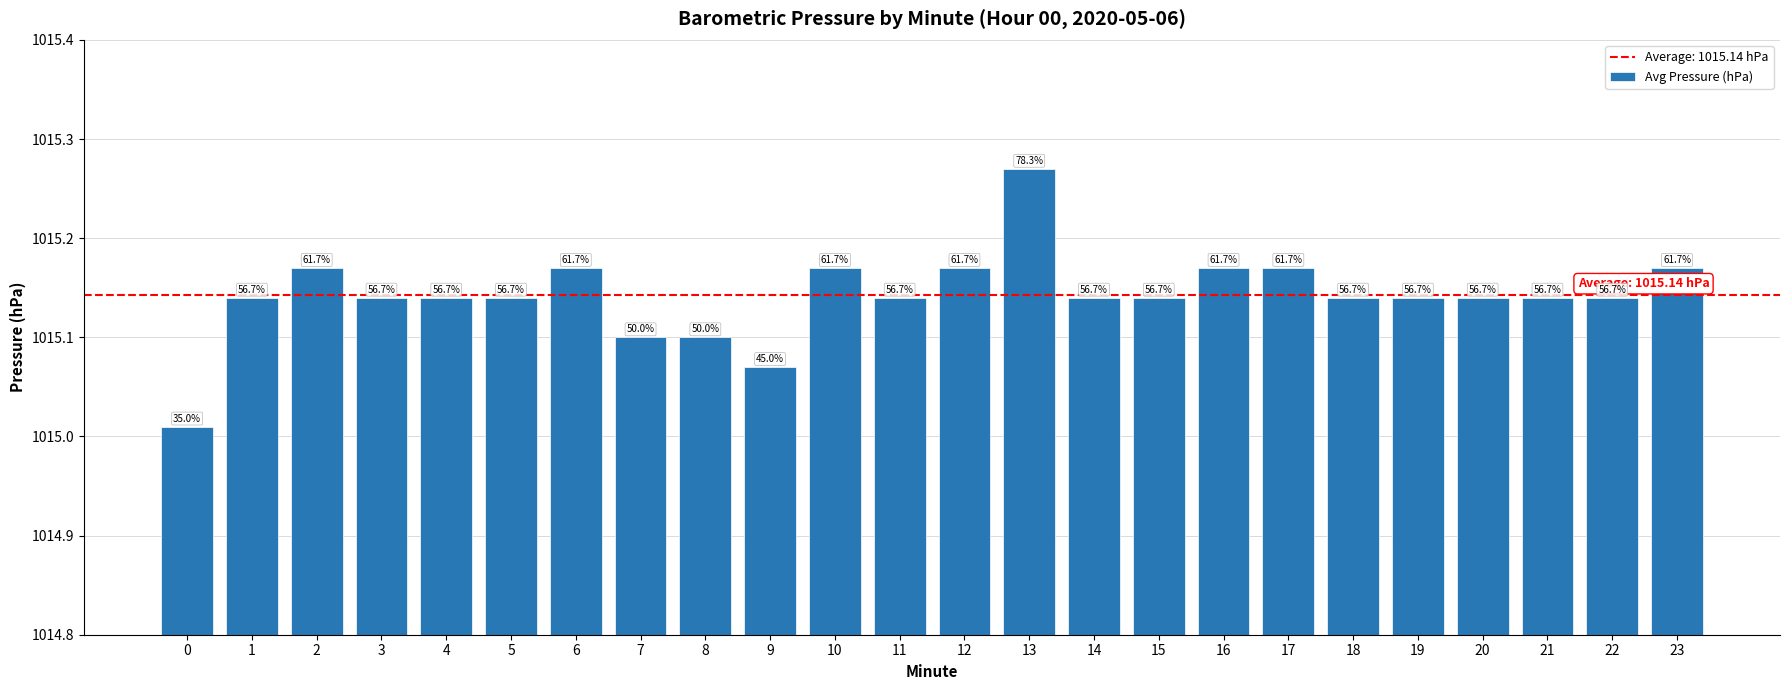

How many bars are there in total?

24